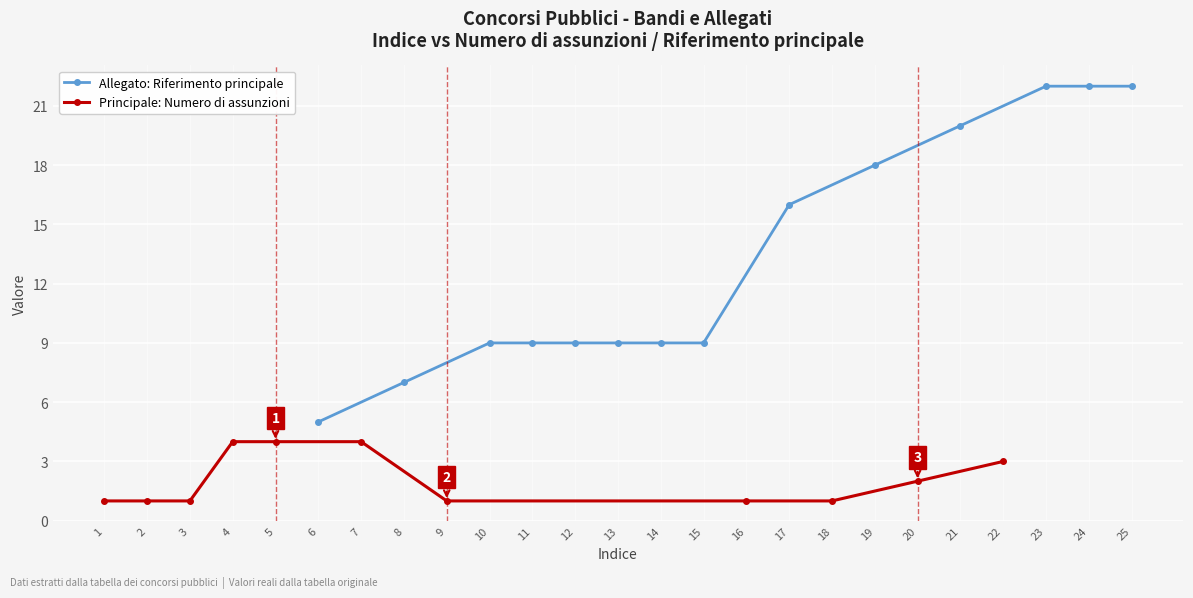

Reading left to right, extract all data points from this chart.

1	1	1	4	4	4	1	1	1	2	3